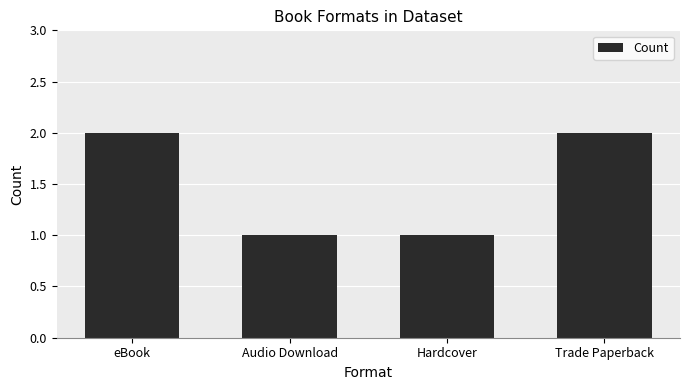

What position from the left is Trade Paperback?

4